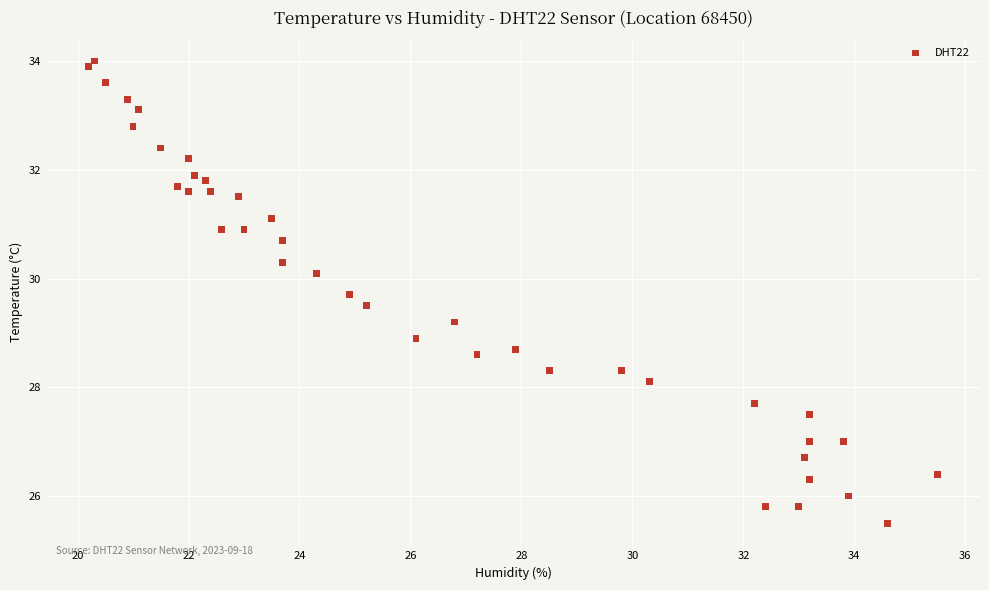

What is the range of X values (max minus min)?

15.3